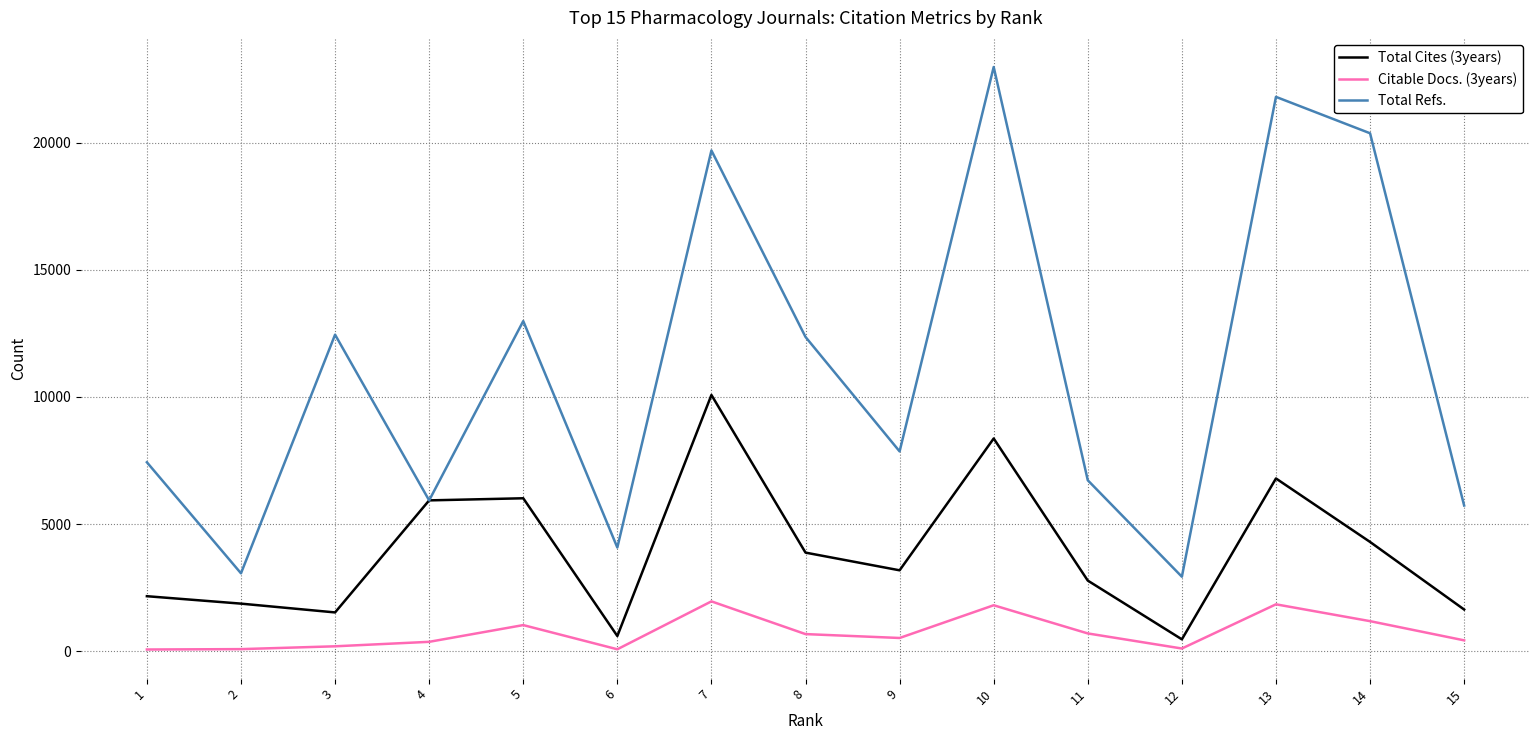

Which series has the largest range (max minus min)?

Total Refs.